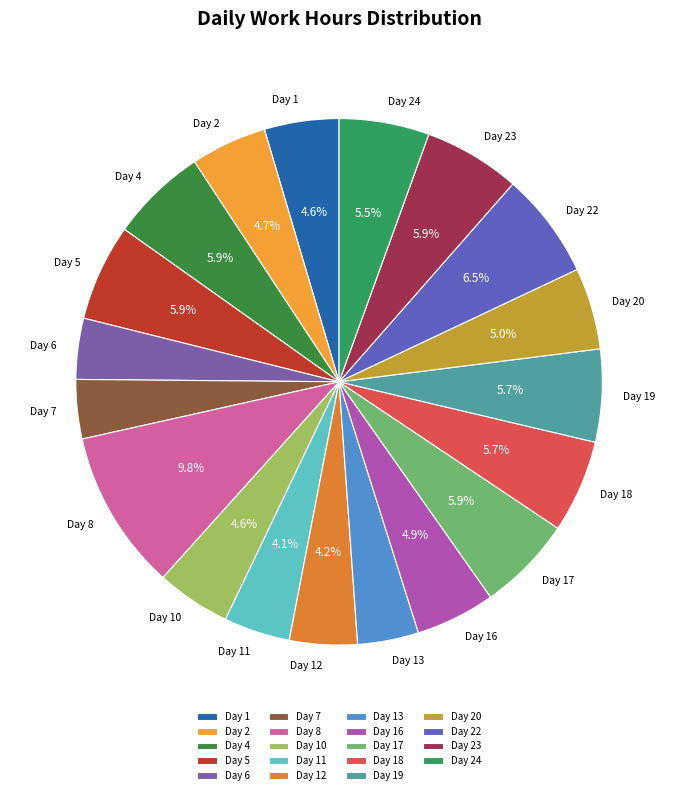

Is the sum of Day 18 and Day 12 greater than half?

No